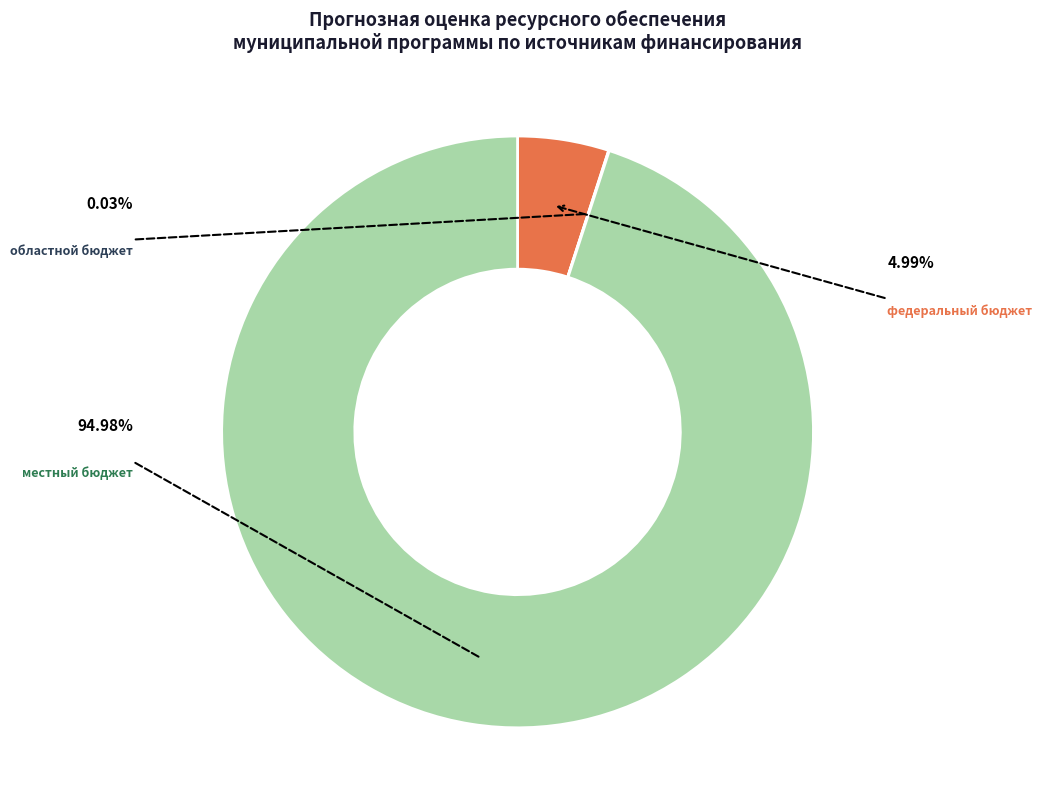

Does местный бюджет account for over 50% of the chart?

Yes